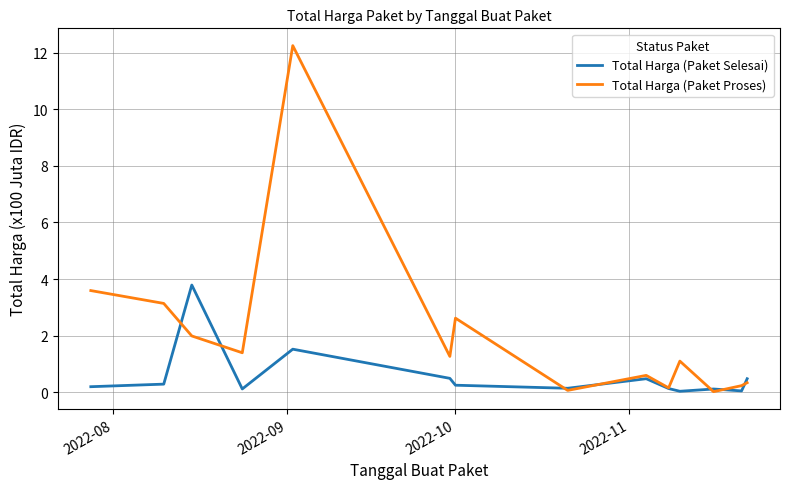

What is the maximum value shown in the chart?

12.2